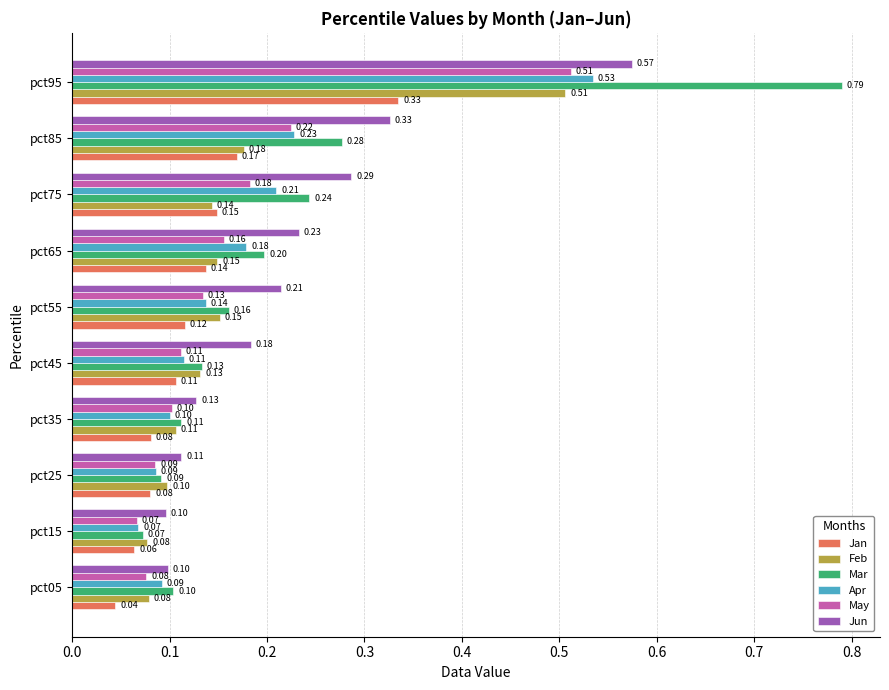

At how many categories does at least one series exceed 0?

10